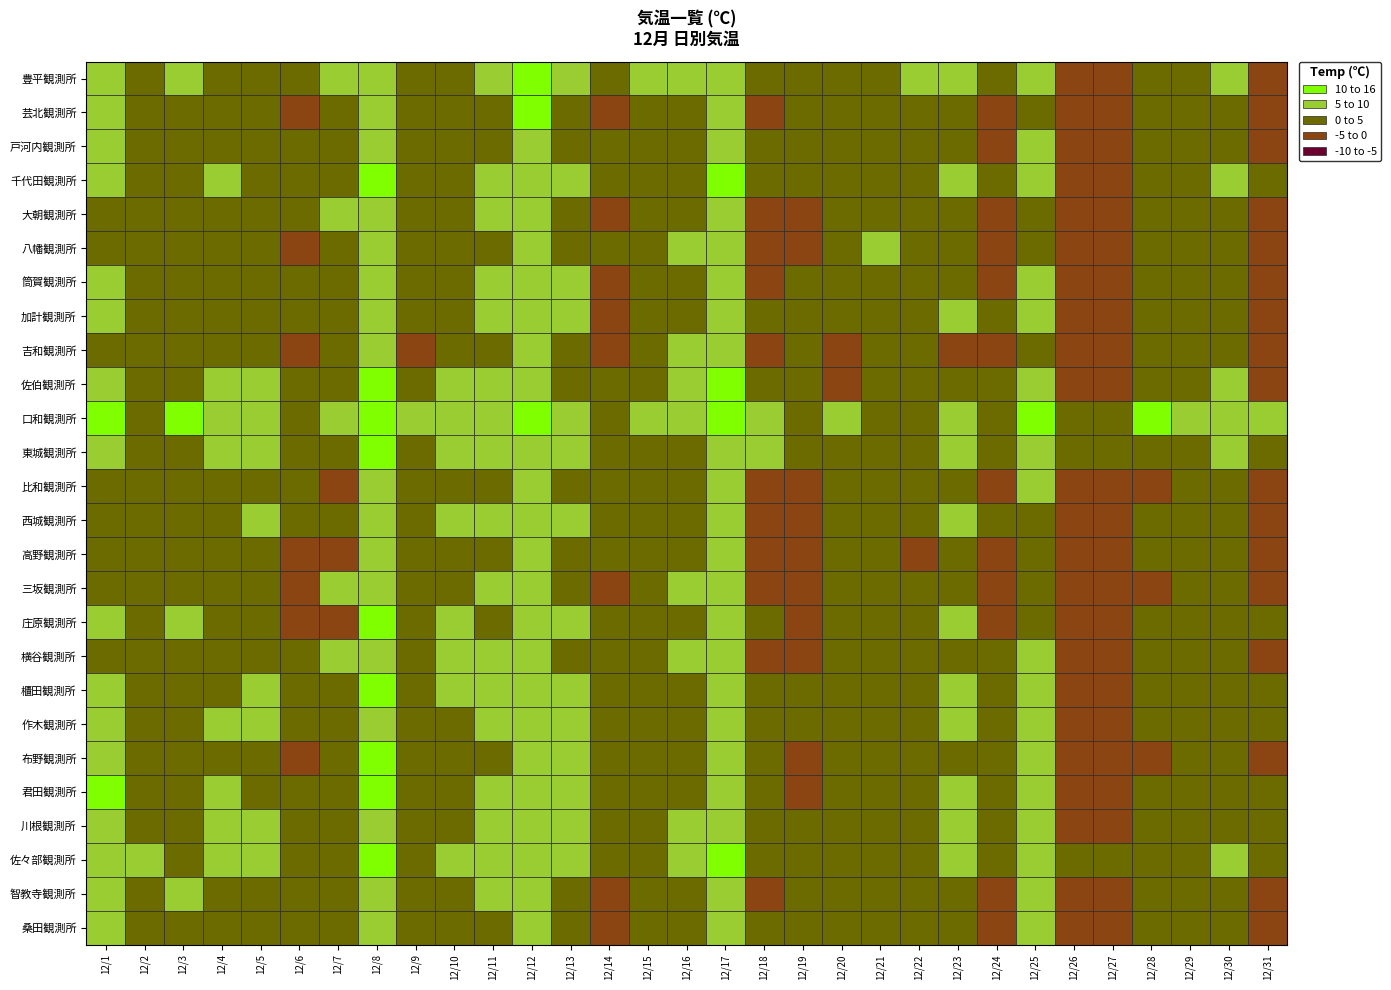

The value of 高野観測所 at 12/29 is 5. True or false?

False